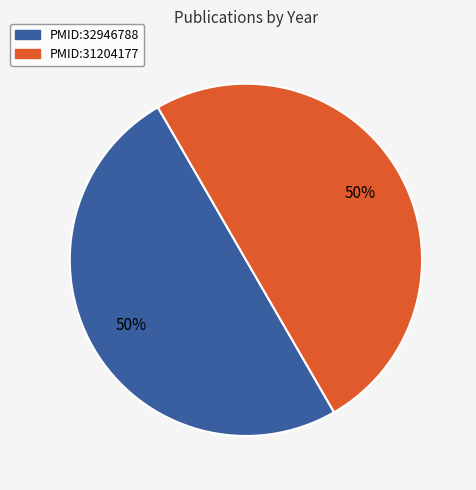

True or false: PMID:32946788 accounts for 60% of the total.

False